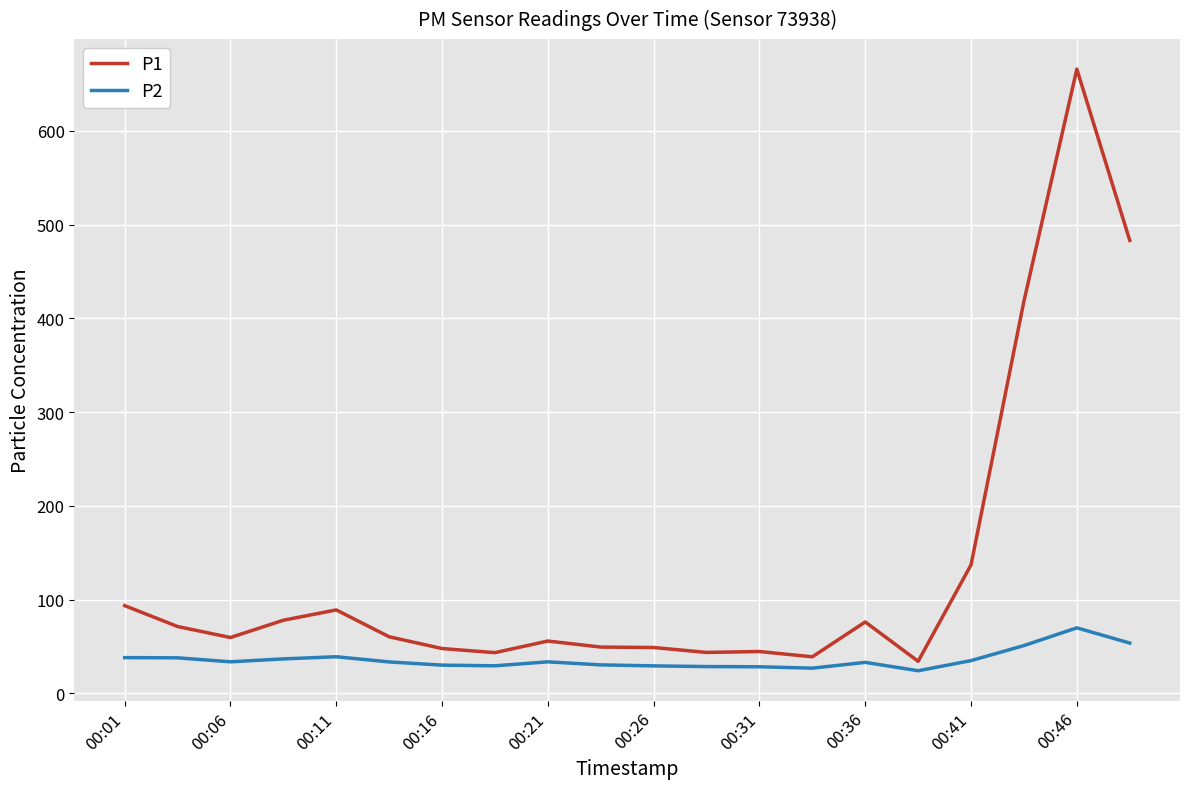

Rank the series by their average value, from highest to lowest.

P1, P2